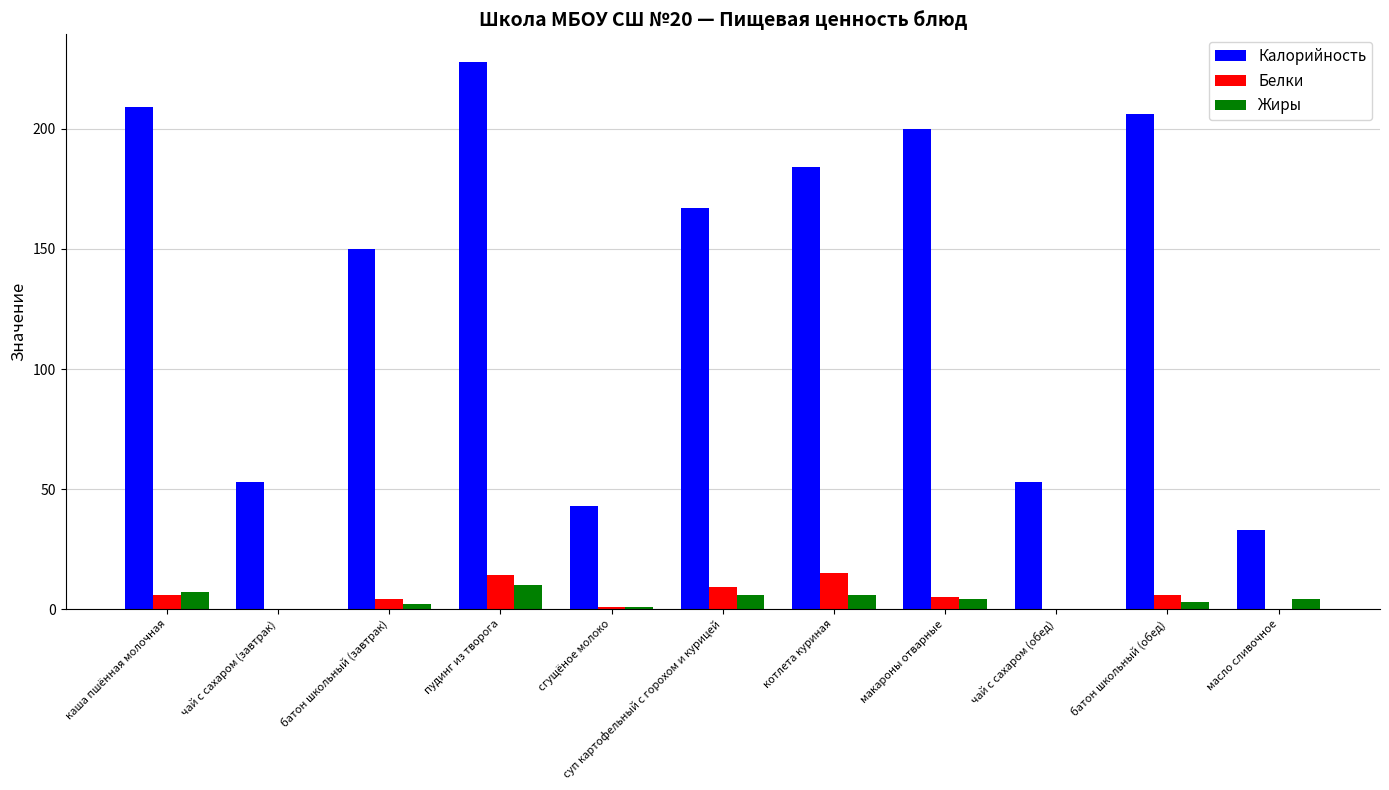

What are all the series names shown in the legend?

Калорийность, Белки, Жиры